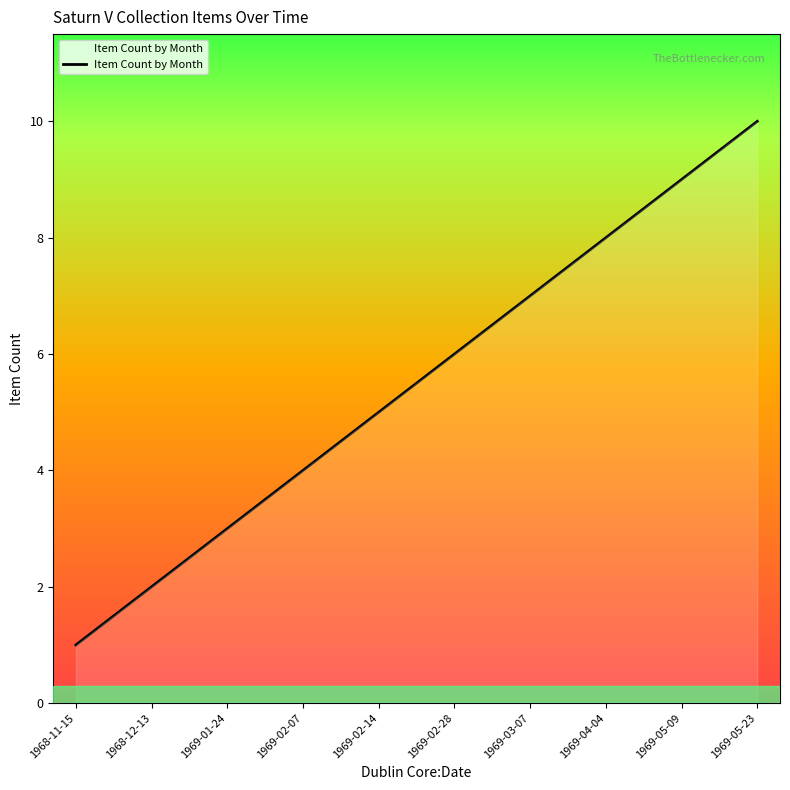

Between 1969-03-07 and 1969-02-07, which is larger?

1969-03-07